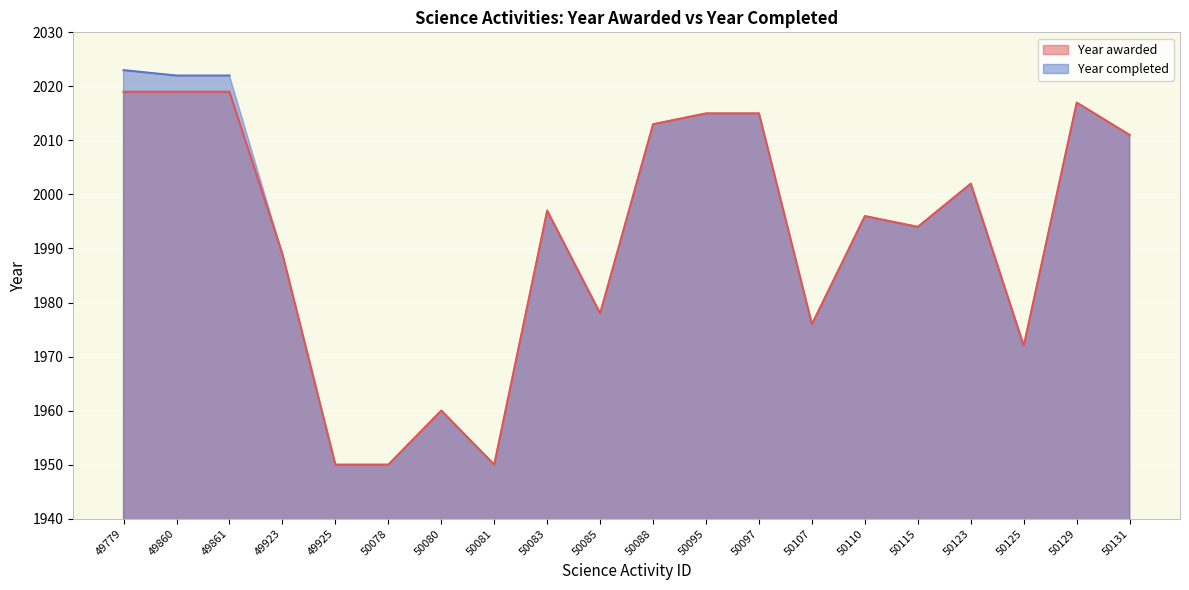

True or false: the data has more than 2 interior local peaks.

True